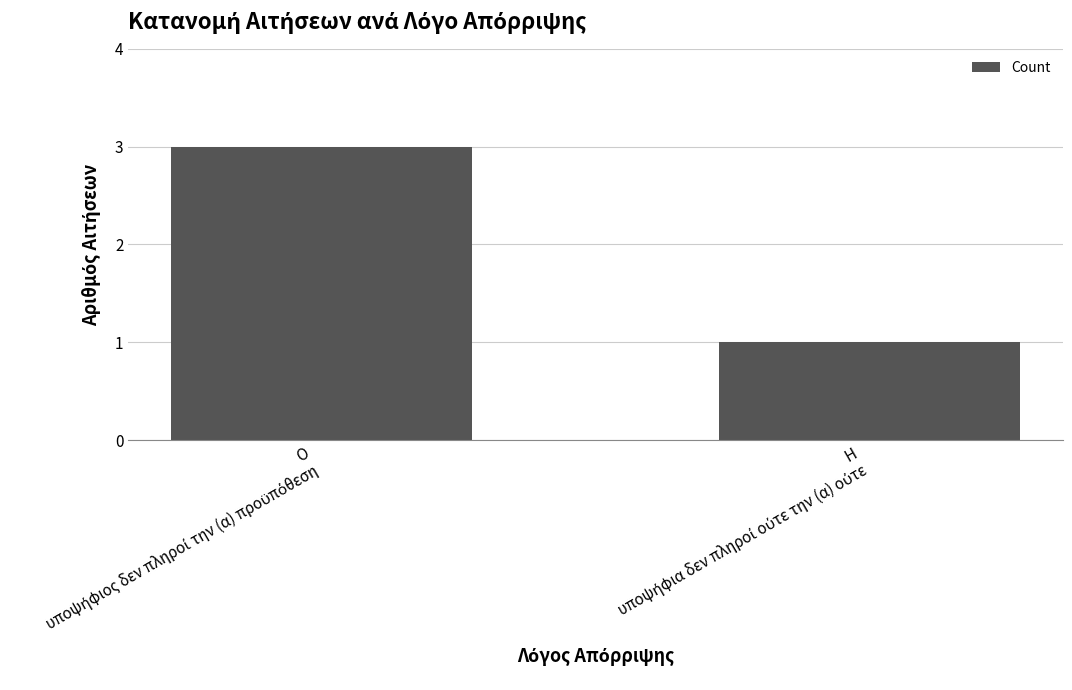

What is the maximum value shown in the chart?

3